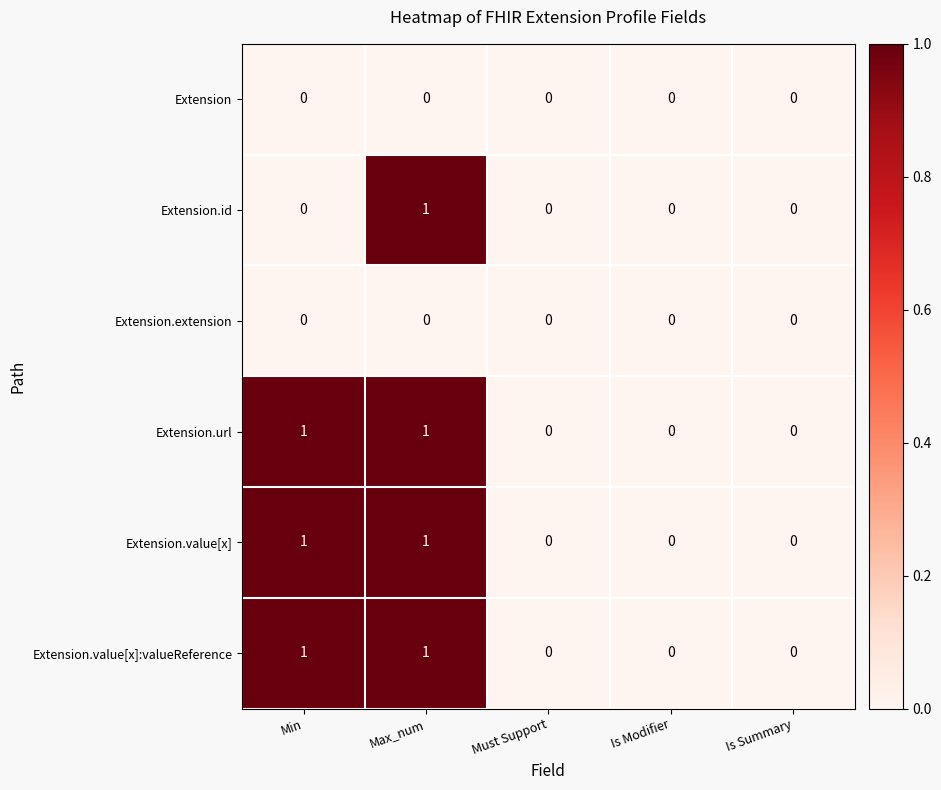

Reading left to right, extract all data points from this chart.

Extension: Min=0	Max_num=0	Must Support=0	Is Modifier=0	Is Summary=0
Extension.id: Min=0	Max_num=1	Must Support=0	Is Modifier=0	Is Summary=0
Extension.extension: Min=0	Max_num=0	Must Support=0	Is Modifier=0	Is Summary=0
Extension.url: Min=1	Max_num=1	Must Support=0	Is Modifier=0	Is Summary=0
Extension.value[x]: Min=1	Max_num=1	Must Support=0	Is Modifier=0	Is Summary=0
Extension.value[x]:valueReference: Min=1	Max_num=1	Must Support=0	Is Modifier=0	Is Summary=0